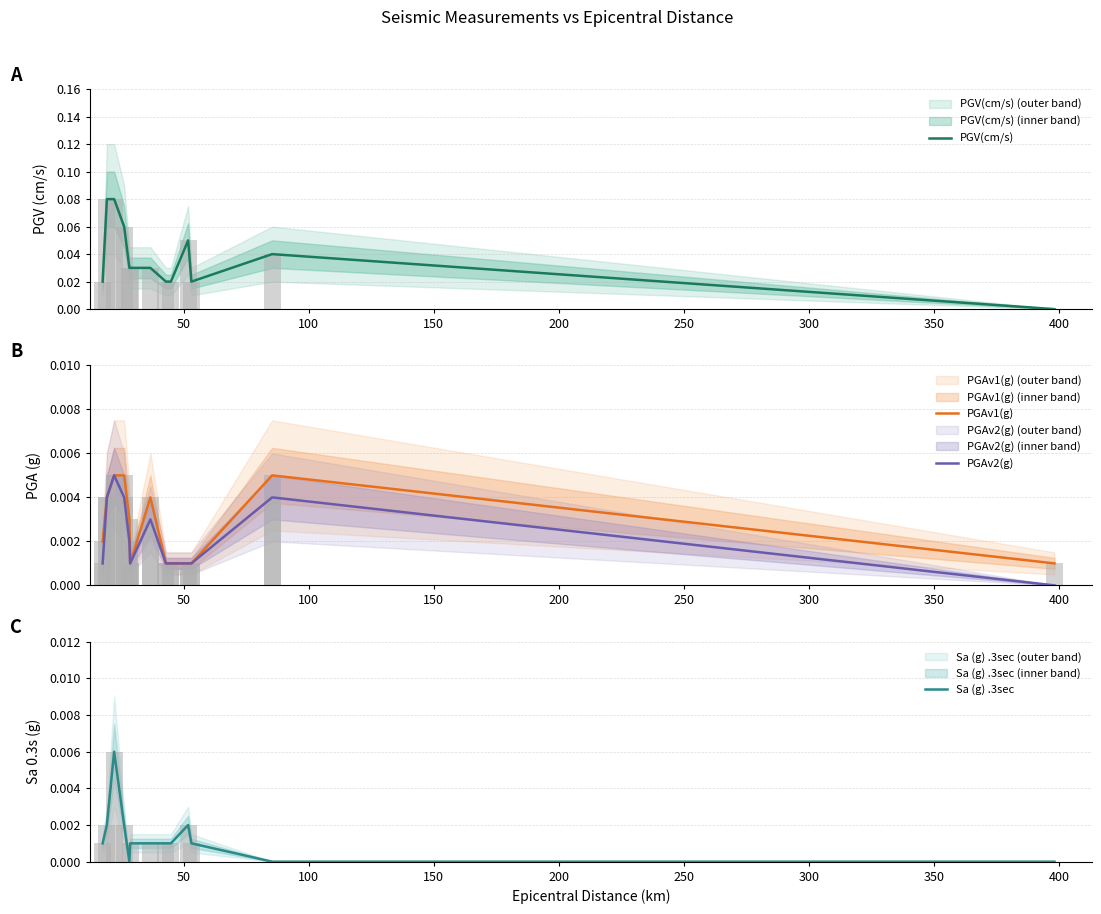

Reading left to right, extract all data points from this chart.

PGV(cm/s): 17.5=0.0	19.2=0.1	22.1=0.1	26.1=0.1	28.2=0.0	28.5=0.0	36.6=0.0	42.8=0.0	44.8=0.0	51.7=0.1	53.0=0.0	85.3=0.0	398.2=0.0
PGAv1(g): 17.5=0.0	19.2=0.0	22.1=0.0	26.1=0.0	28.2=0.0	28.5=0.0	36.6=0.0	42.8=0.0	44.8=0.0	51.7=0.0	53.0=0.0	85.3=0.0	398.2=0.0
PGAv2(g): 17.5=0.0	19.2=0.0	22.1=0.0	26.1=0.0	28.2=0.0	28.5=0.0	36.6=0.0	42.8=0.0	44.8=0.0	51.7=0.0	53.0=0.0	85.3=0.0	398.2=0.0
Sa (g) .3sec: 17.5=0.0	19.2=0.0	22.1=0.0	26.1=0.0	28.2=0.0	28.5=0.0	36.6=0.0	42.8=0.0	44.8=0.0	51.7=0.0	53.0=0.0	85.3=0.0	398.2=0.0